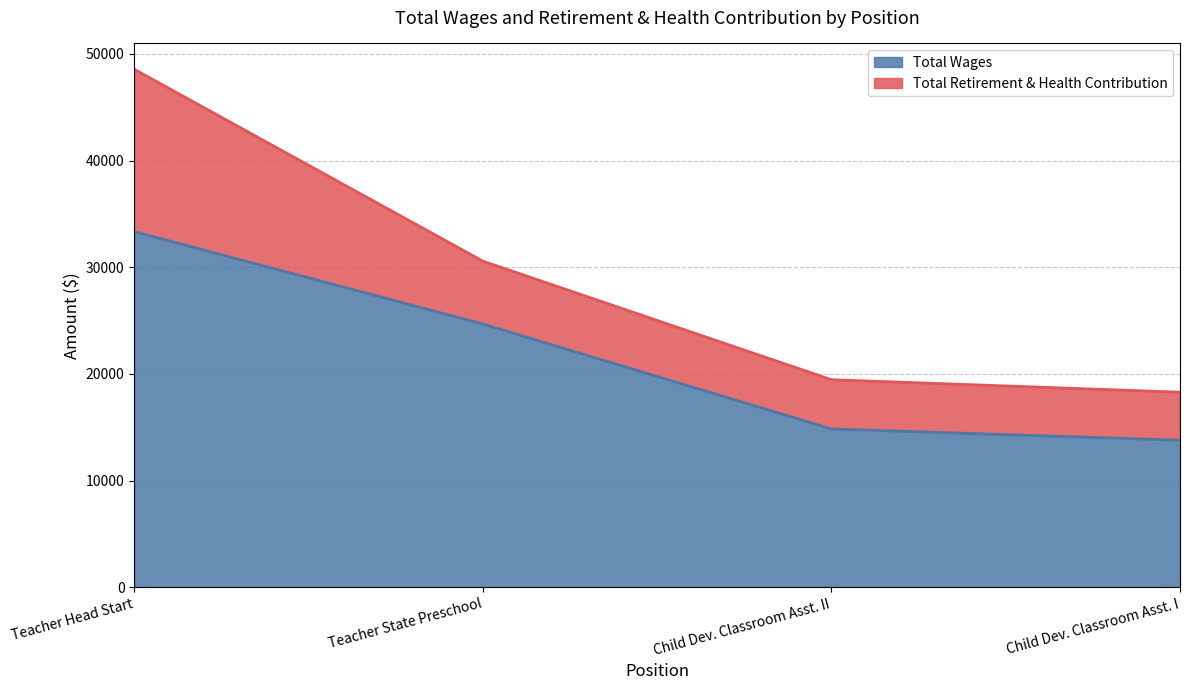

How many values in the Total Wages series are below 24676?

2